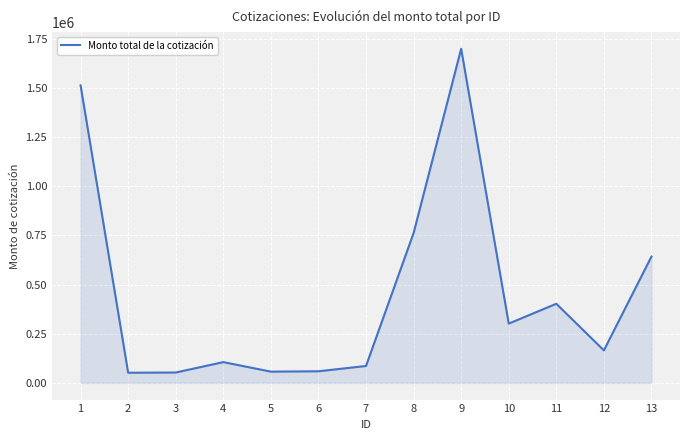

Between 13 and 3, which is larger?

13